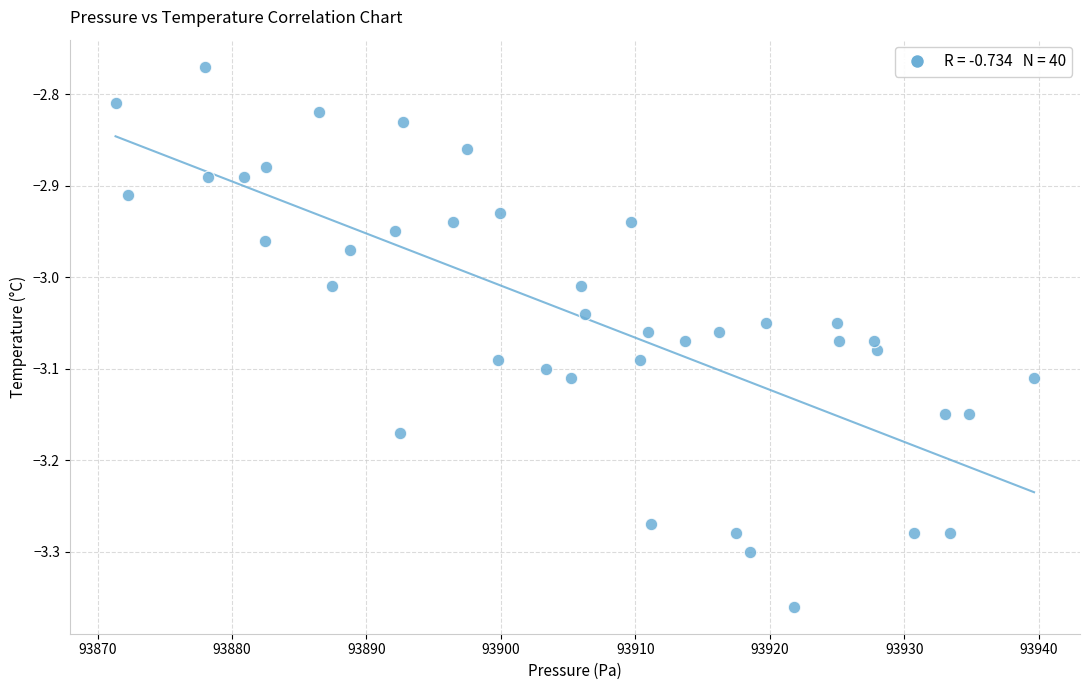

What is the range of X values (max minus min)?

68.3